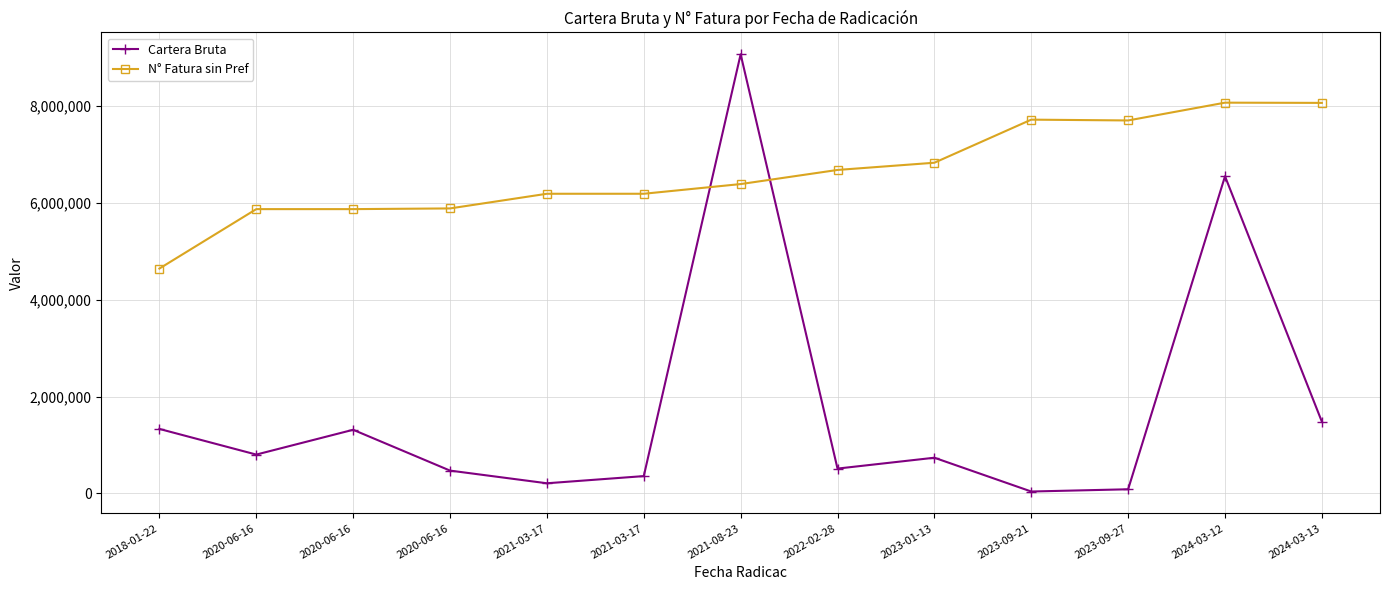

How many series are shown in this chart?

2